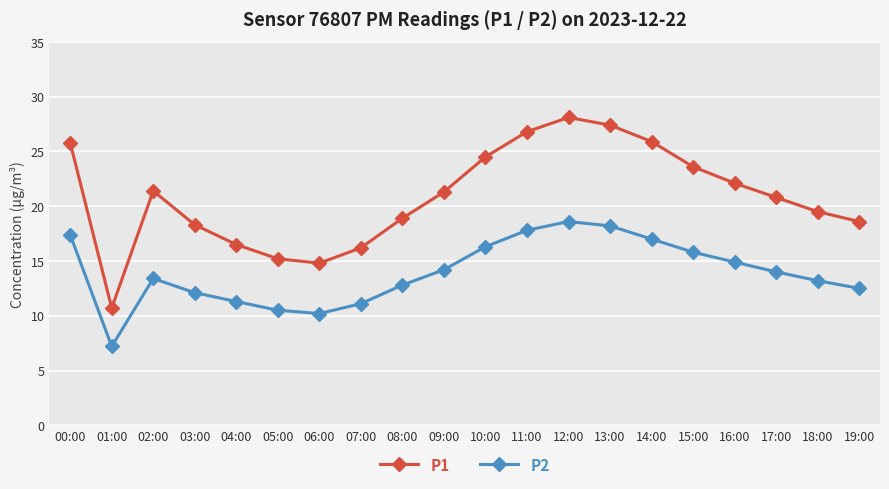

True or false: P1 and P2 cross at least once.

False